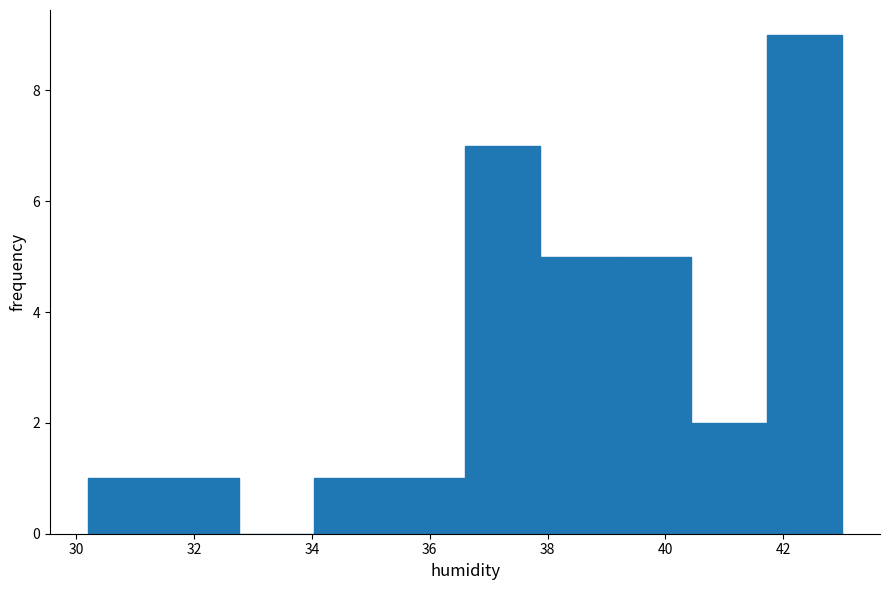

Which range on the x-axis has the tallest bar?

41.72 to 43.00